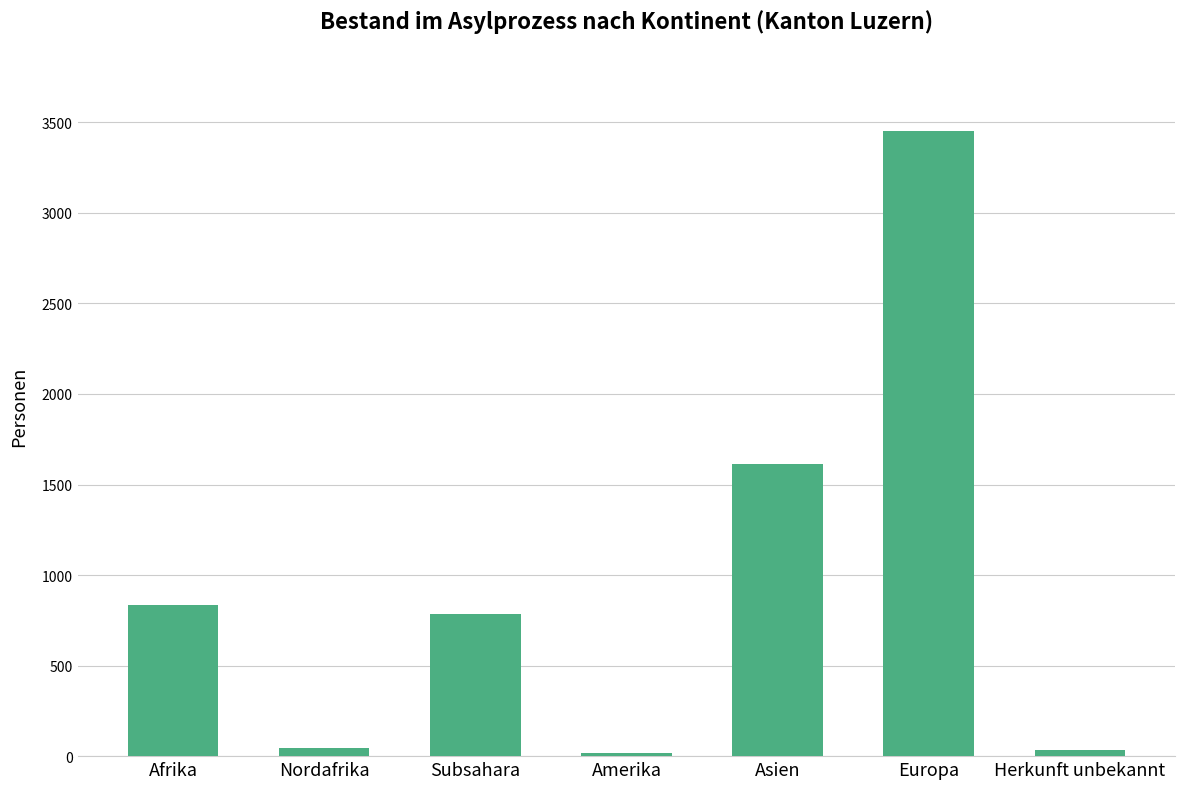

What is the ratio of the value at Subsahara to the value at Asien?

0.5